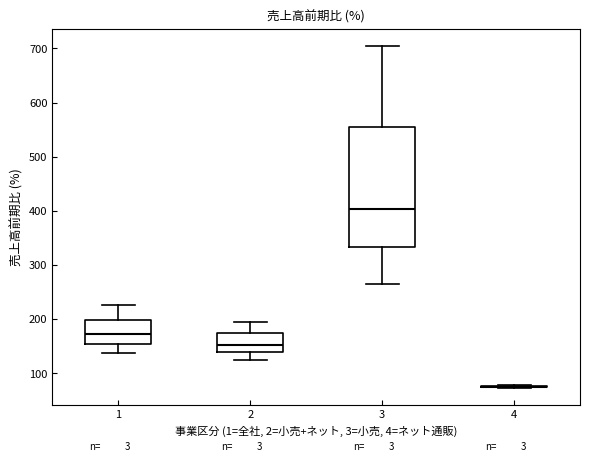

Reading left to right, read every box against the y-axis: the position of its median line, the range the box covers, and the ends of its whiskers. The values are not printed on the chart, so give them approximately, as read against the axis.

1: median 170, box 160 to 200, whiskers 140 to 230
2: median 150, box 140 to 170, whiskers 120 to 200
3: median 400, box 330 to 550, whiskers 260 to 710
4: box collapsed to a line at 80, whiskers 70 to 80